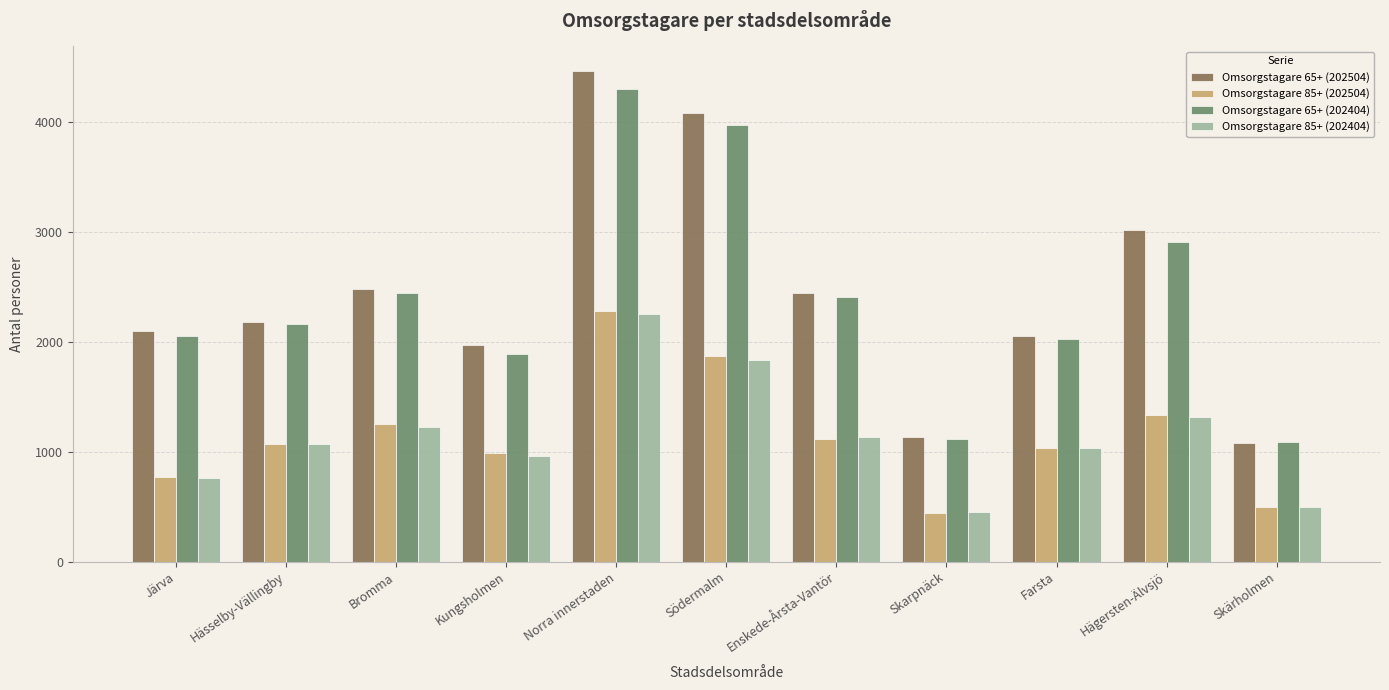

Which category has the lowest value in the Omsorgstagare 85+ (202404) series?

Skarpnäck